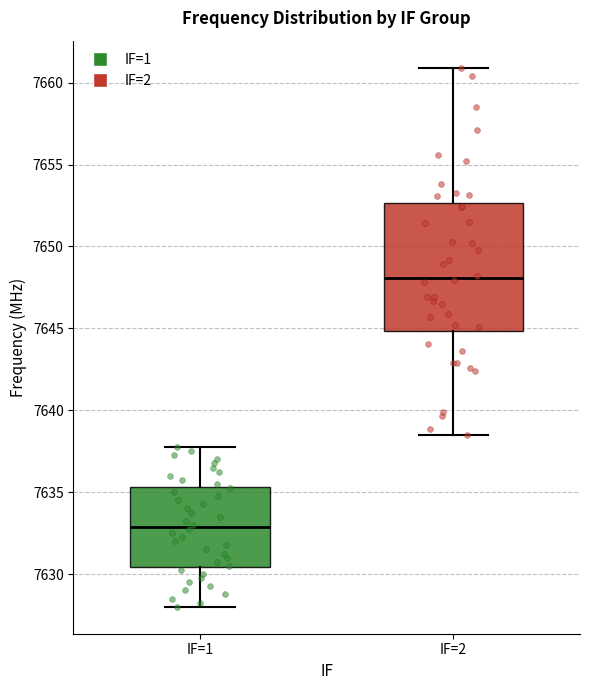

Which box has the lowest median line?

IF=1